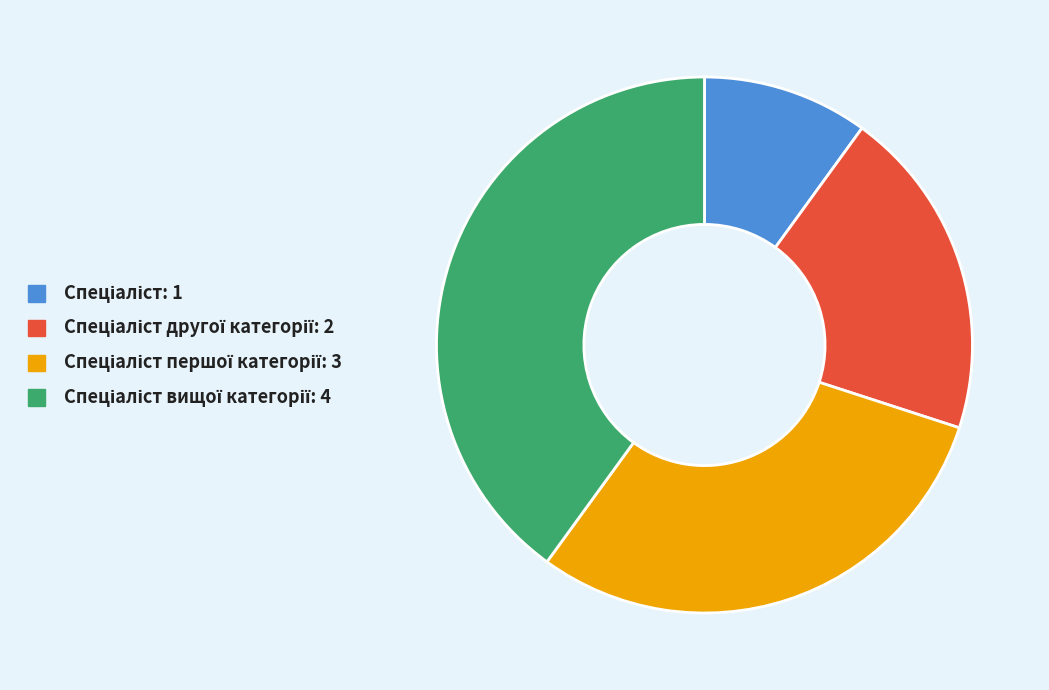

Is there a majority slice in this chart?

No